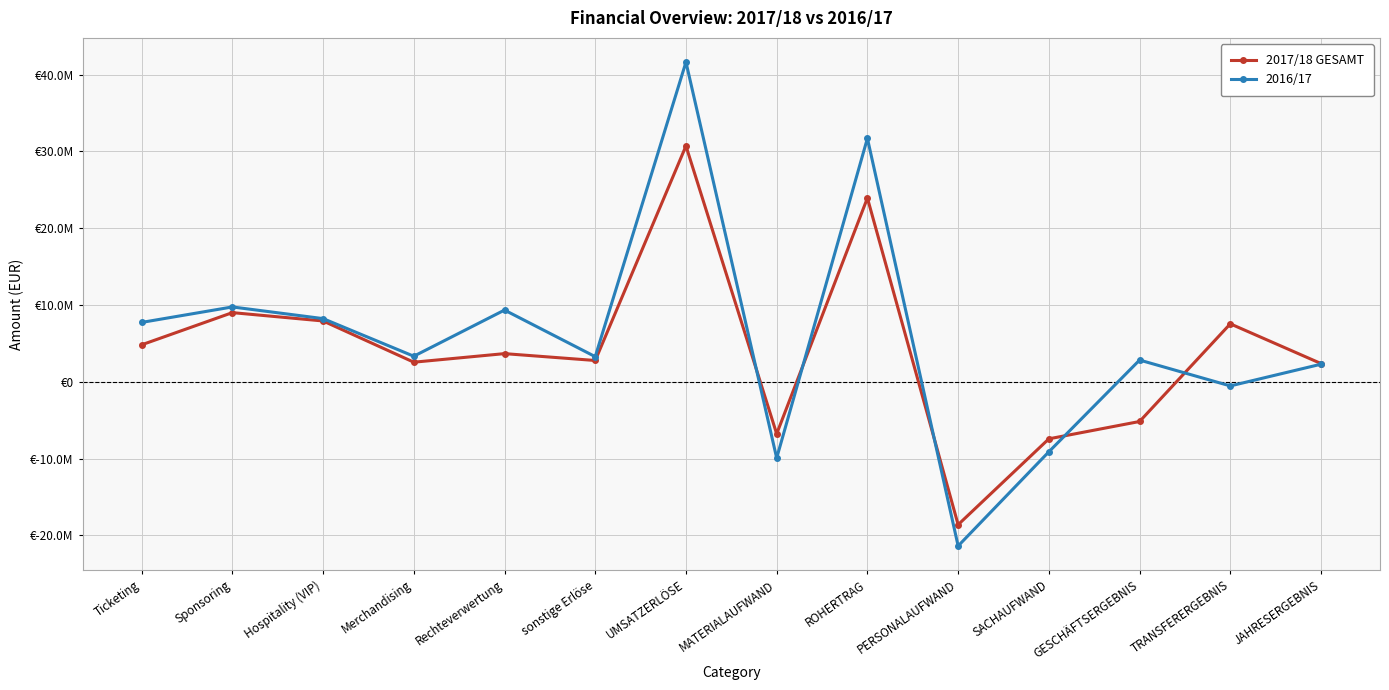

Does the chart have visible grid lines?

Yes